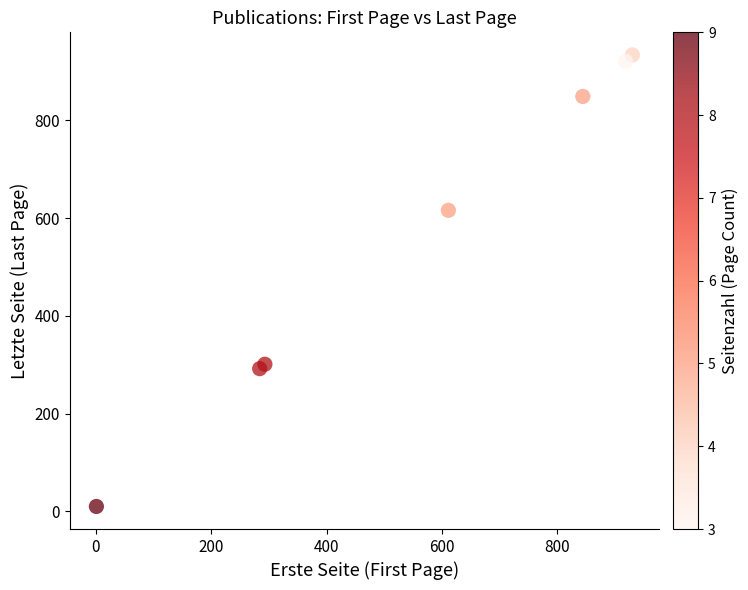

What Y value in the scatter plot is closest to 472?

616